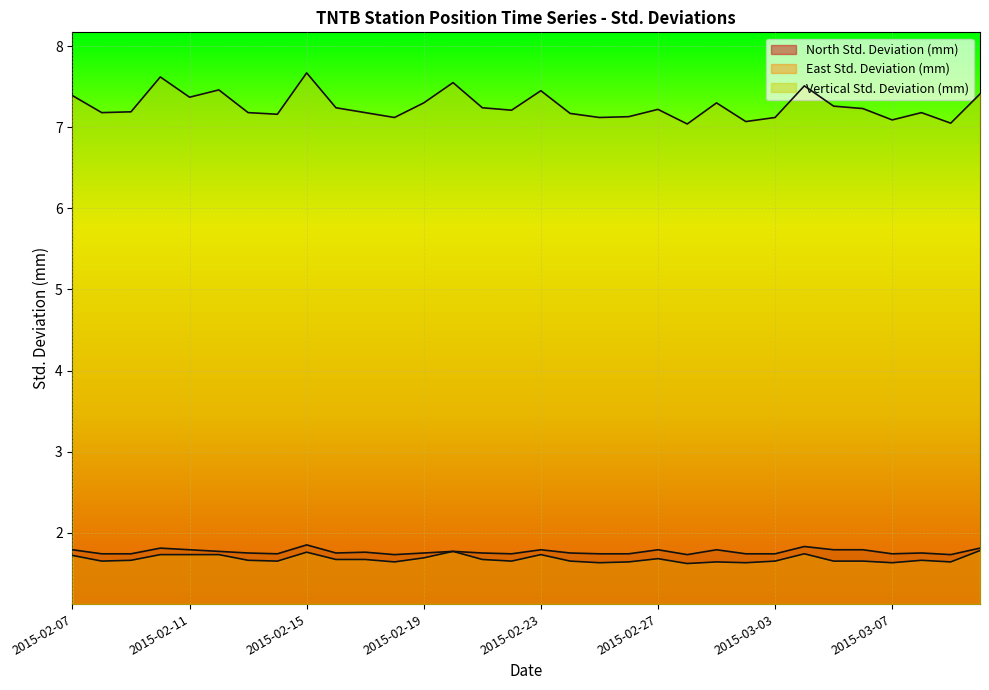

Which series changed the most between 2015-02-12 and 2015-02-27?

Vertical Std. Deviation (mm)